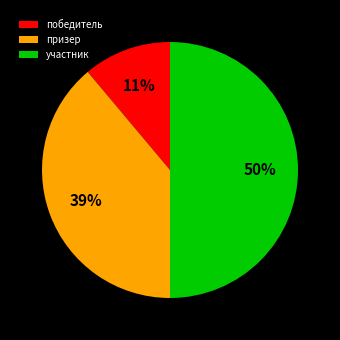

How many slices are in this pie chart?

3